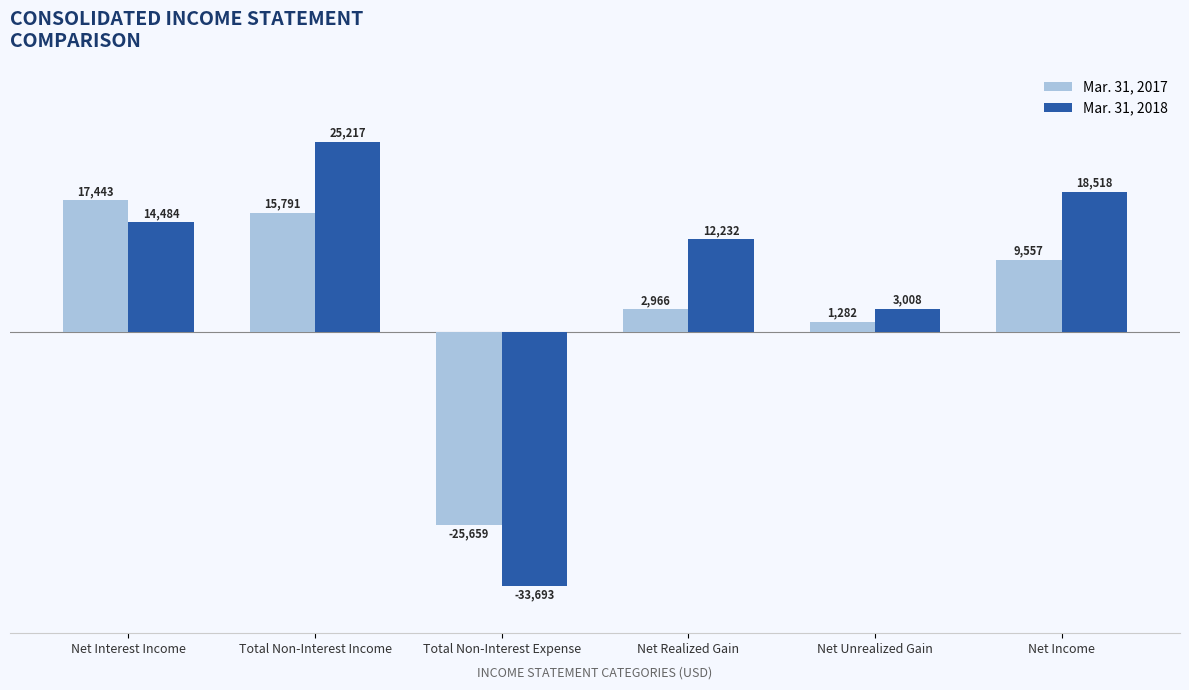

The value of Mar. 31, 2018 at Net Interest Income is 23820. True or false?

False